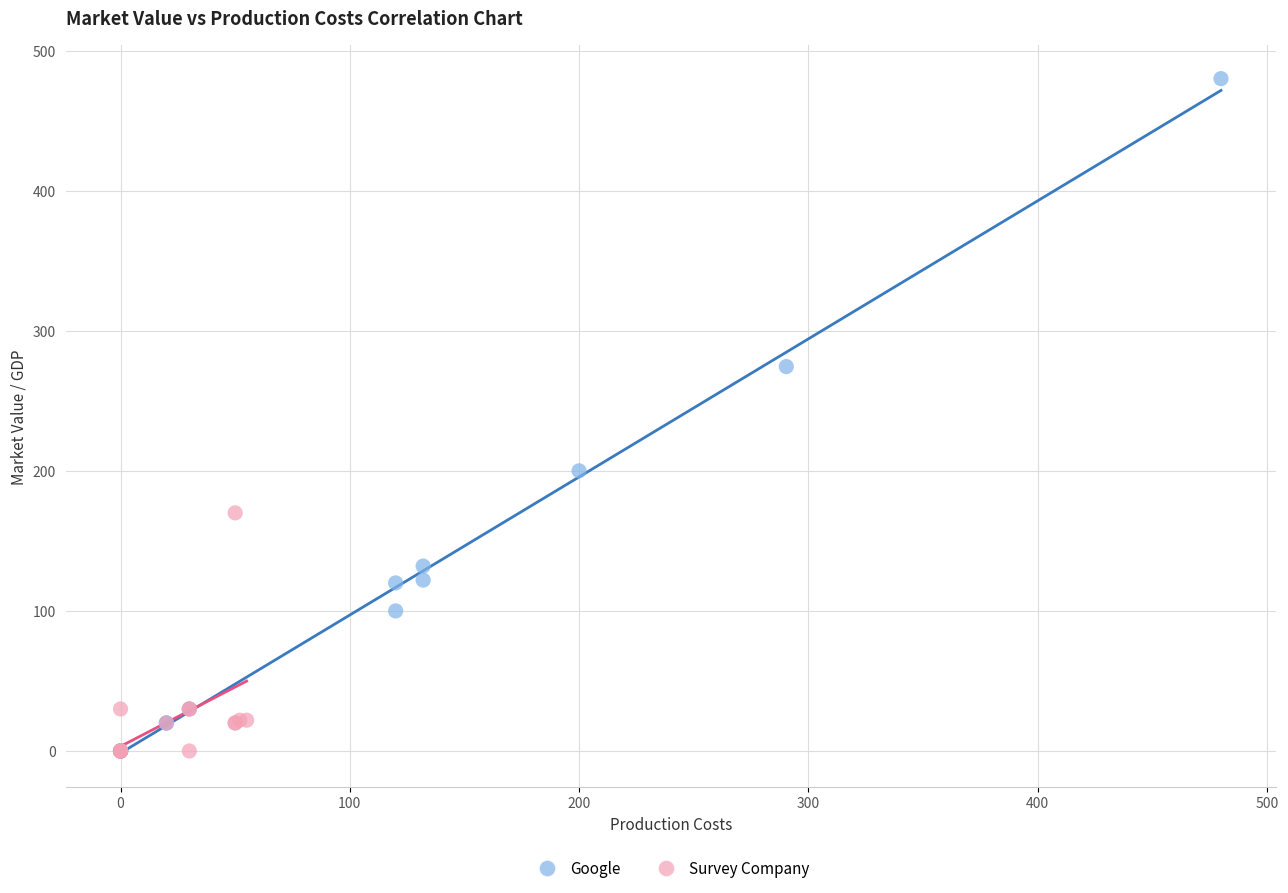

Which series has the widest spread of Y values?

Google